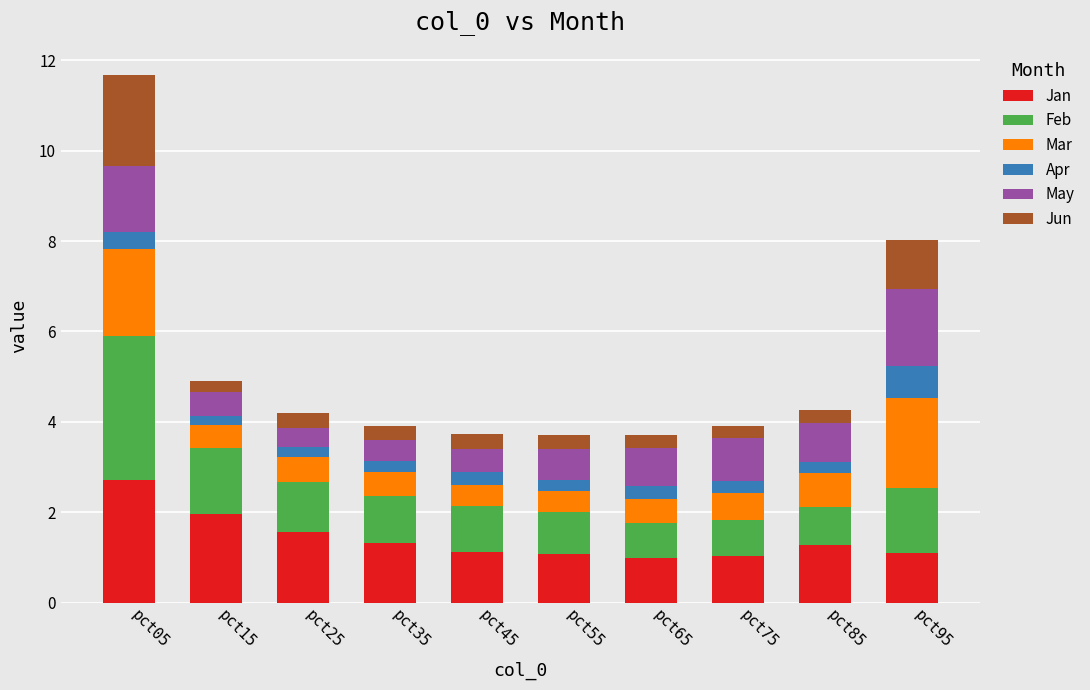

What is the highest value of the Jan series?

2.7